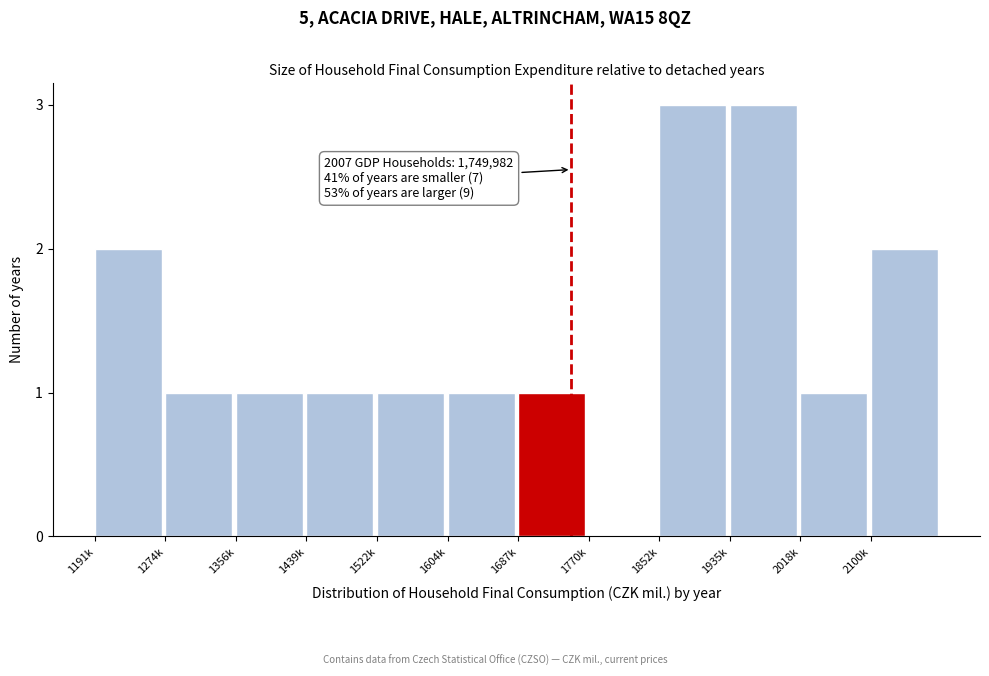

Reading left to right, extract all data points from this chart.

1191k=2	1274k=1	1356k=1	1439k=1	1522k=1	1604k=1	1687k=1	1770k=0	1852k=3	1935k=3	2018k=1	2100k=2